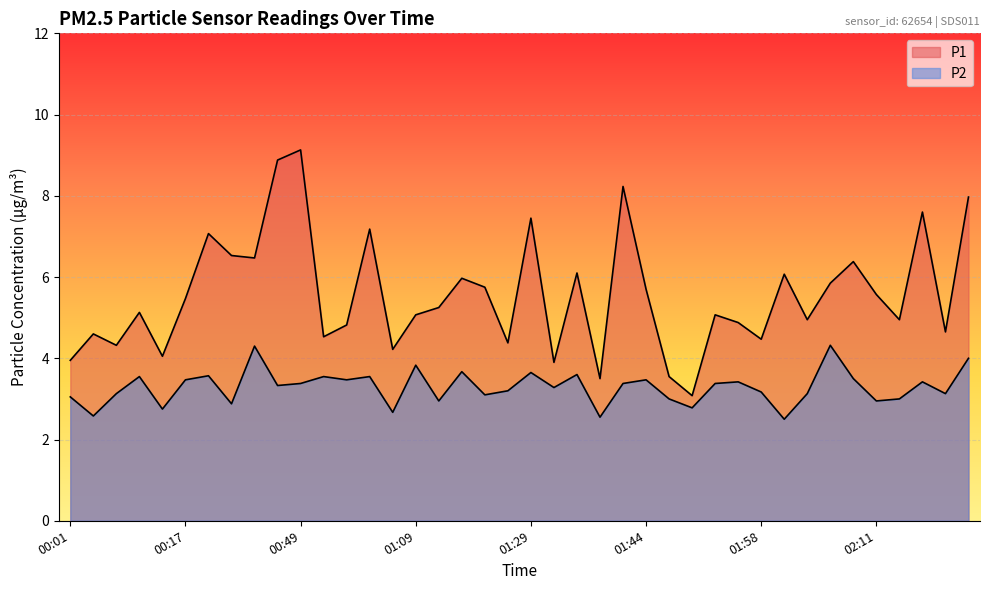

Rank the series by their average value, from lowest to highest.

P2, P1